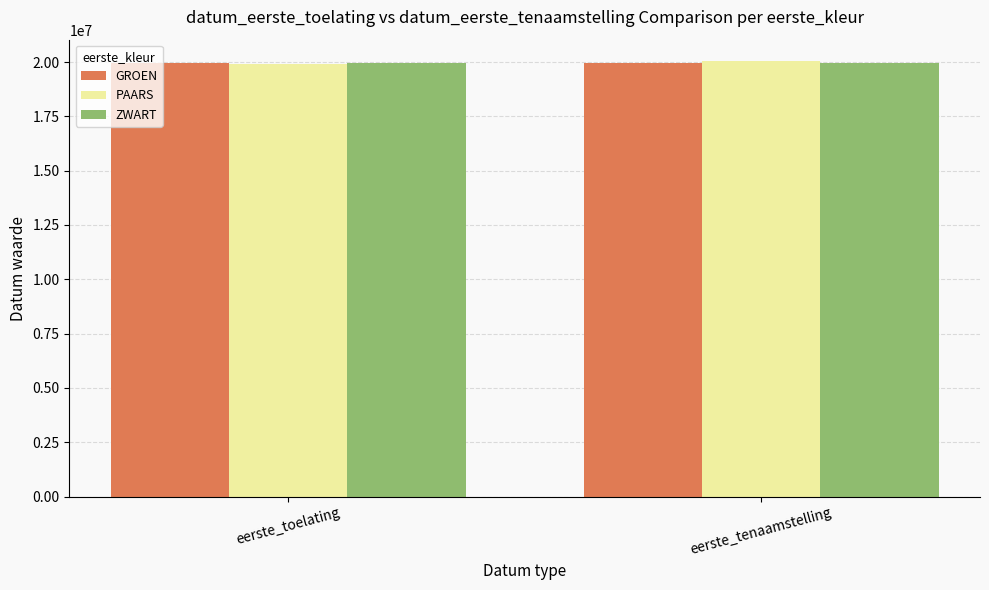

What is the label of the 2nd bar from the left?

eerste_tenaamstelling